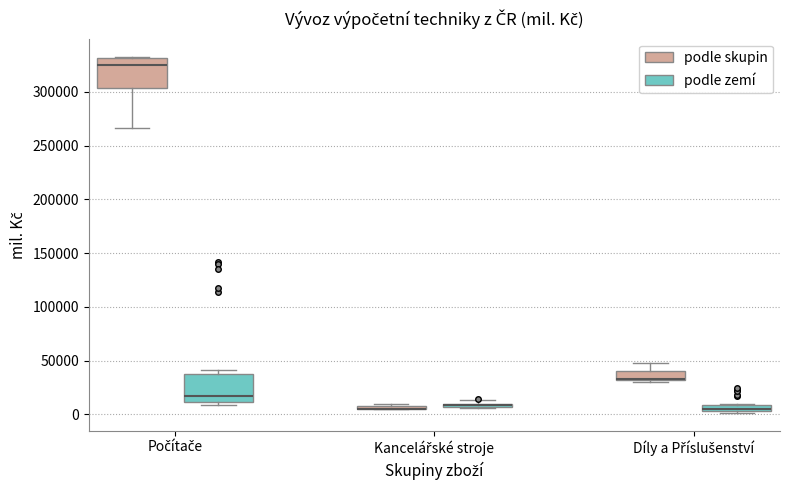

Where does the upper whisker of the box for Díly a Příslušenství (podle skupin) end on the y-axis? The values are not printed on the chart, so give them approximately, as read against the axis.

50000